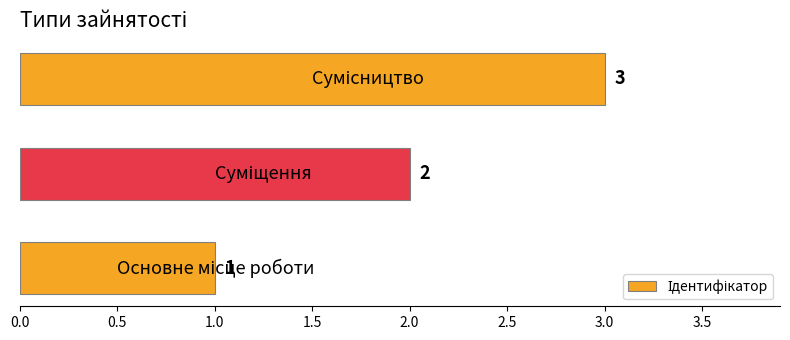

What is the sum of all values?

6